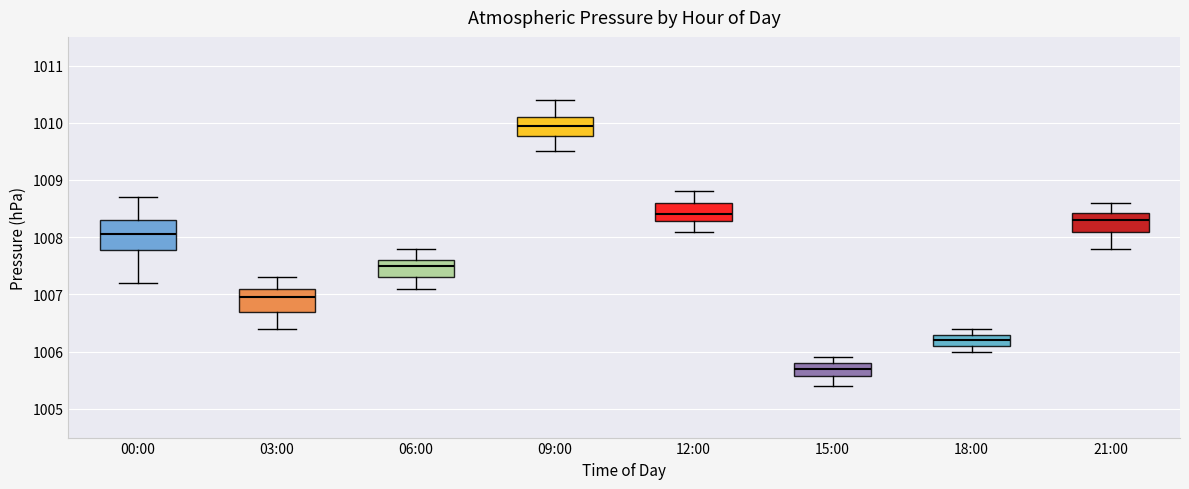

Comparing the boxes themselves (not the whiskers), which one is the tallest?

00:00